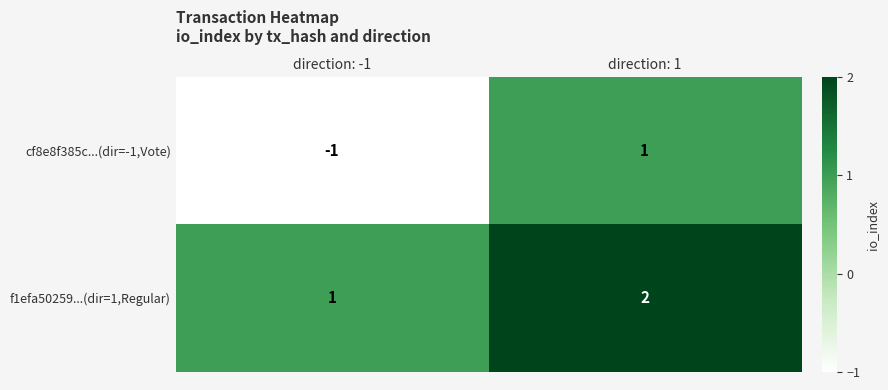

Reading left to right, extract all data points from this chart.

cf8e8f385c...(dir=-1,Vote): direction: -1=-1	direction: 1=1
f1efa50259...(dir=1,Regular): direction: -1=1	direction: 1=2